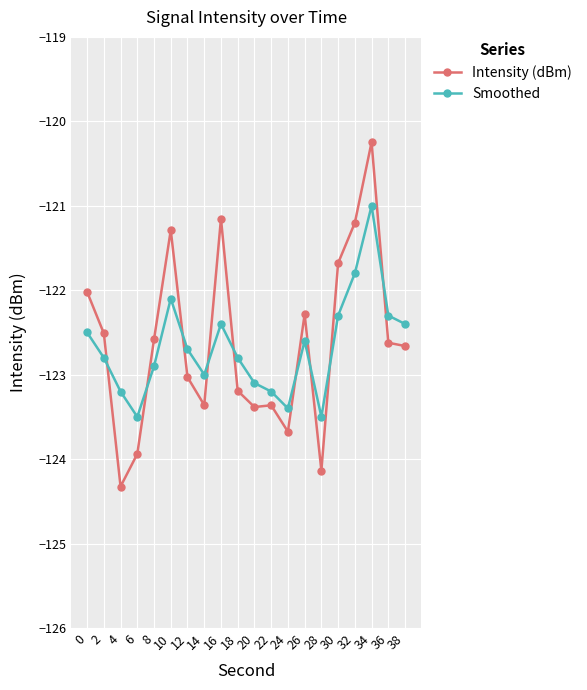

Which series changed the most between 2 and 18?

Intensity (dBm)